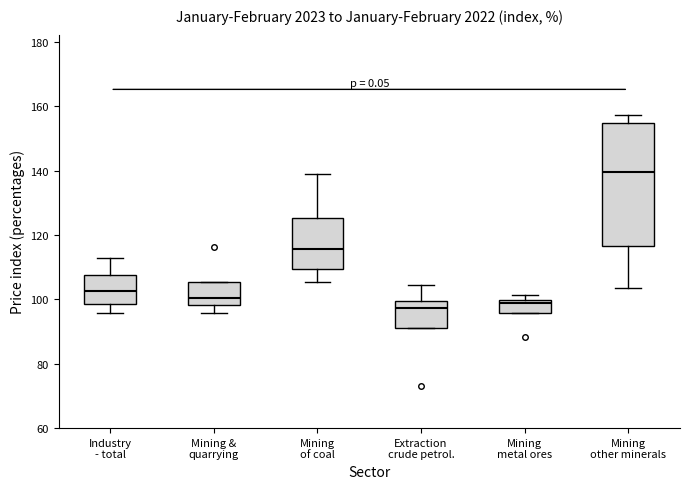

Comparing the boxes themselves (not the whiskers), which one is the tallest?

Mining other minerals